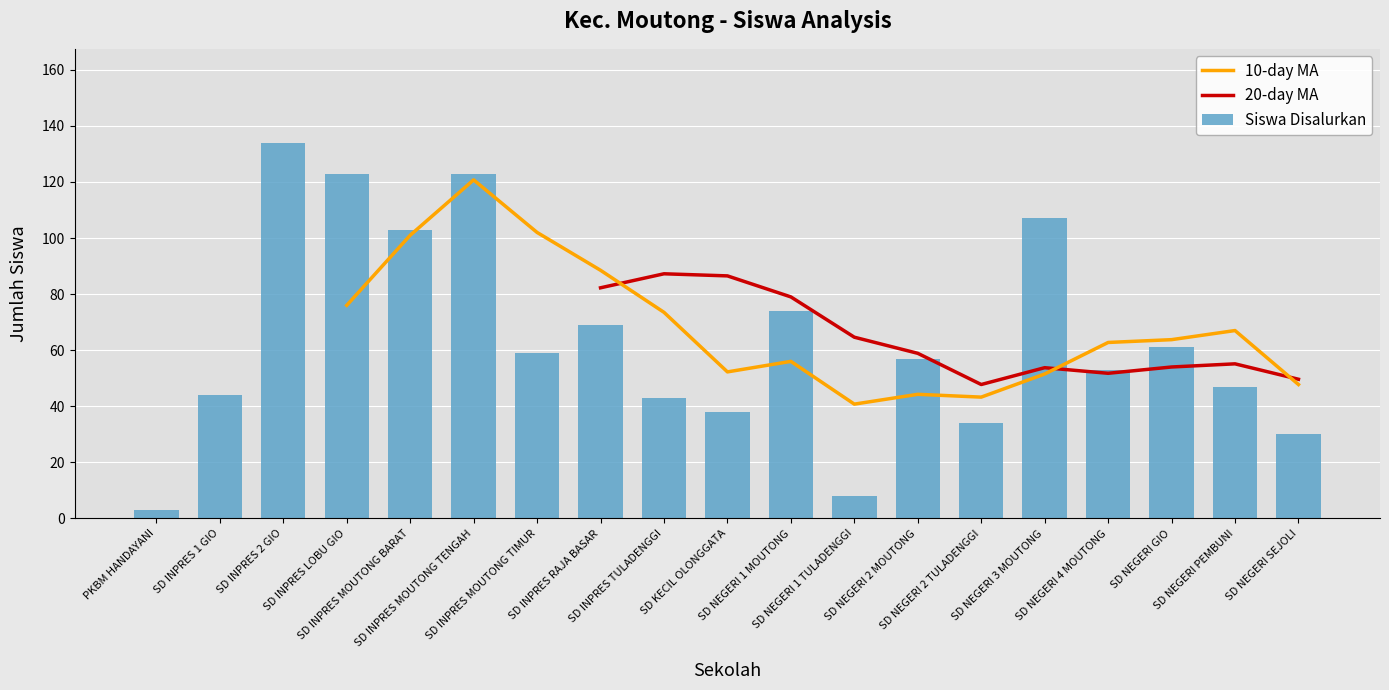

What are all the series names shown in the legend?

10-day MA, 20-day MA, Siswa Disalurkan